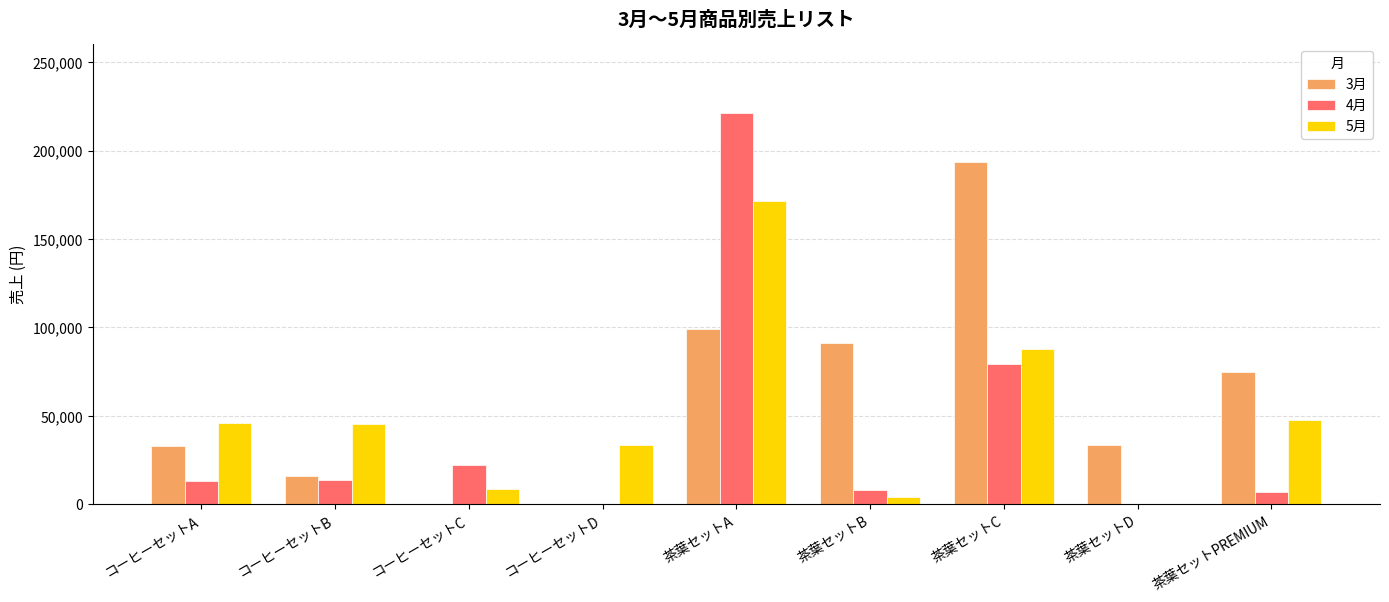

Which category has the highest value in the 3月 series?

茶葉セットC